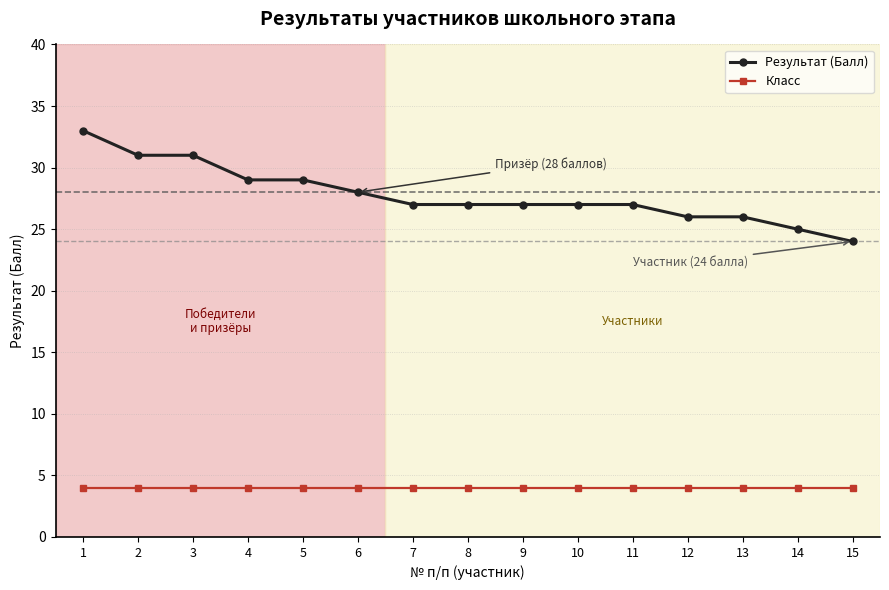

Reading left to right, list all the values displayed in this chart.

Результат (Балл): 33	31	31	29	29	28	27	27	27	27	27	26	26	25	24
Класс: 4	4	4	4	4	4	4	4	4	4	4	4	4	4	4